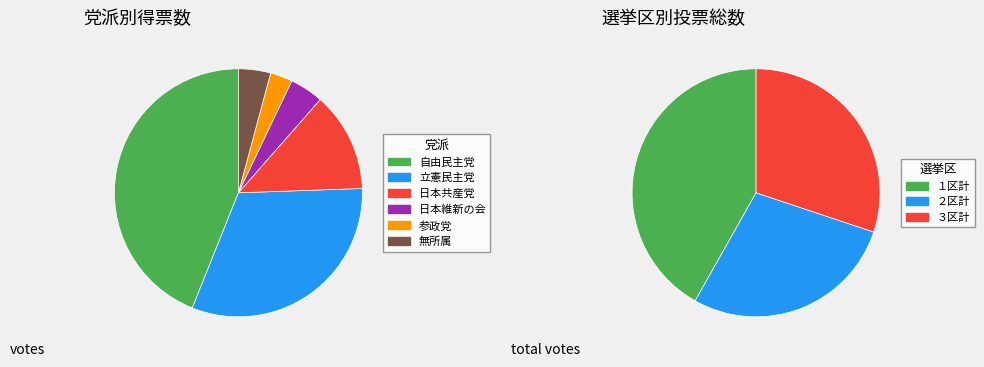

The １区計 slice represents 8% of the pie. True or false?

False